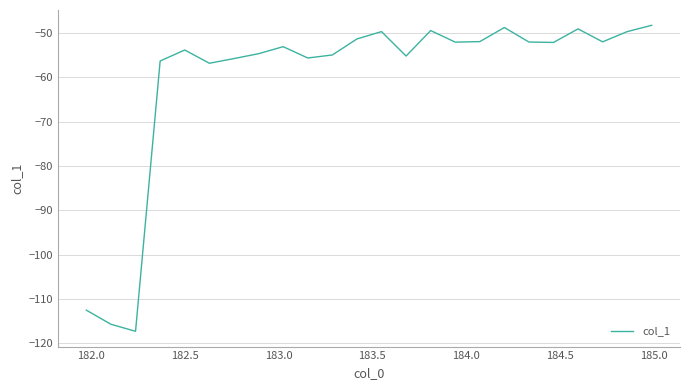

What is the difference between the maximum and minimum values?

69.0